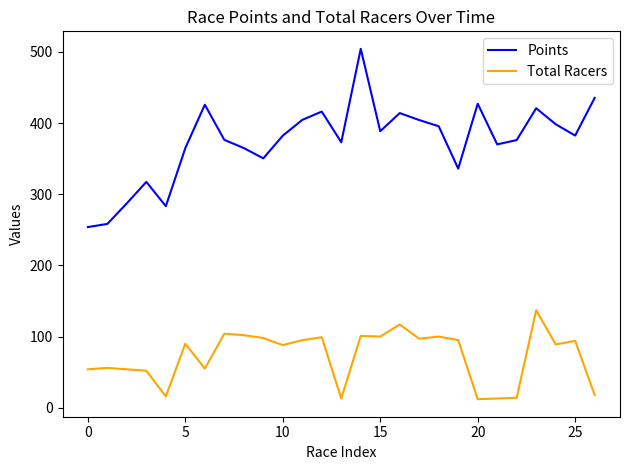

True or false: Total Racers and Points intersect in this chart.

False